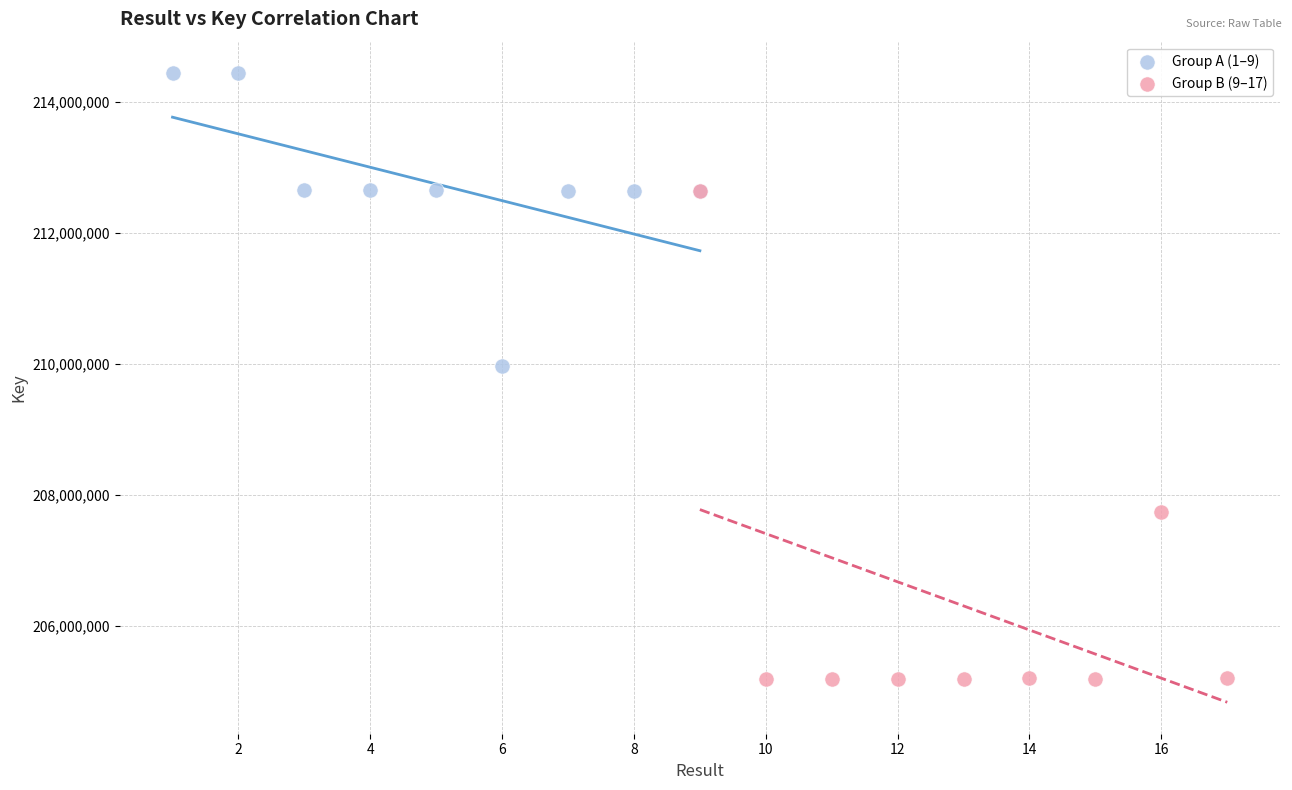

Which series has the largest Y range (max minus min)?

Group B (9–17)